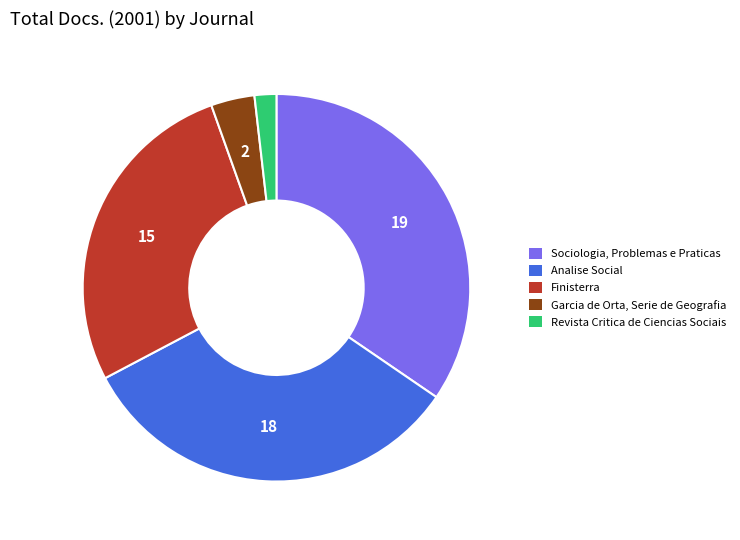

Which category has the smallest portion of the pie?

Revista Critica de Ciencias Sociais